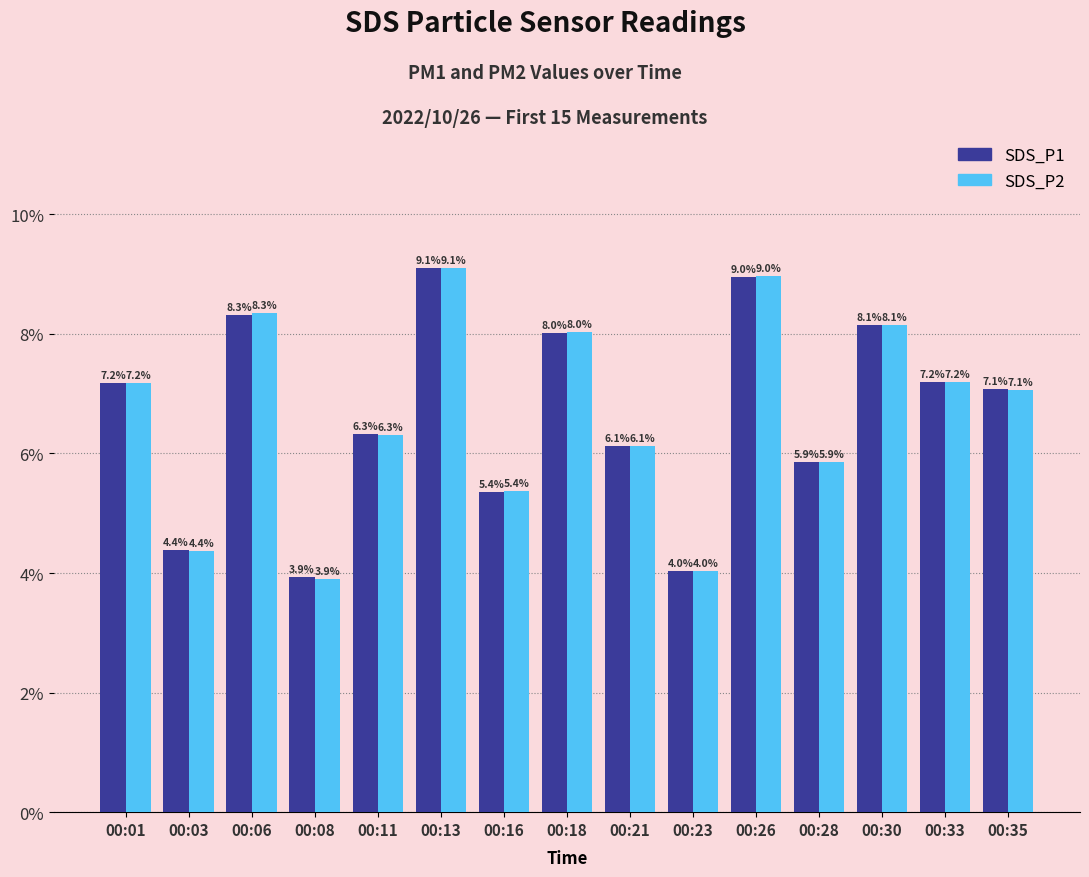

How many groups of bars are there?

15